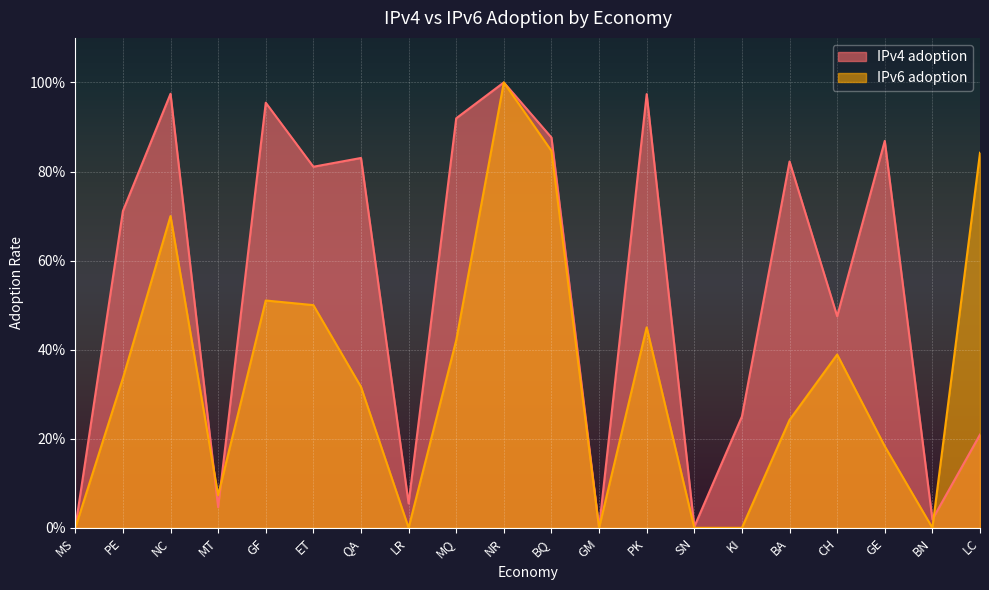

Reading right to left, extract all data points from this chart.

IPv4 adoption: LC=0.2	BN=0.0	GE=0.9	CH=0.5	BA=0.8	KI=0.2	SN=0.0	PK=1.0	GM=0.0	BQ=0.9	NR=1.0	MQ=0.9	LR=0.1	QA=0.8	ET=0.8	GF=1.0	MT=0.0	NC=1.0	PE=0.7	MS=0.0
IPv6 adoption: LC=0.8	BN=0.0	GE=0.2	CH=0.4	BA=0.2	KI=0.0	SN=0.0	PK=0.5	GM=0.0	BQ=0.8	NR=1.0	MQ=0.4	LR=0.0	QA=0.3	ET=0.5	GF=0.5	MT=0.1	NC=0.7	PE=0.3	MS=0.0